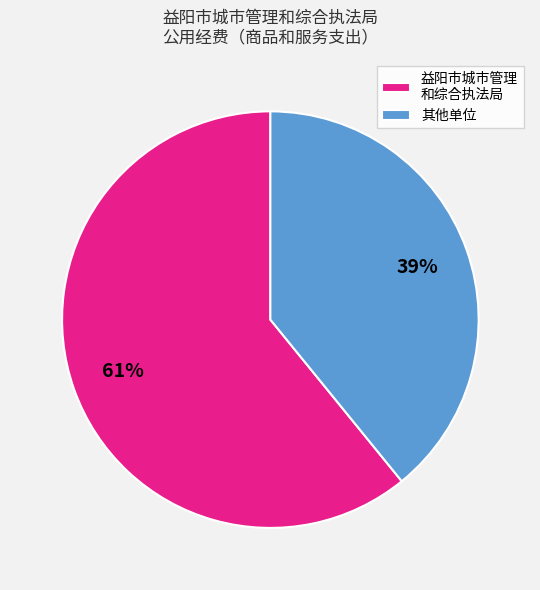

What is the smallest slice in the pie chart?

其他单位